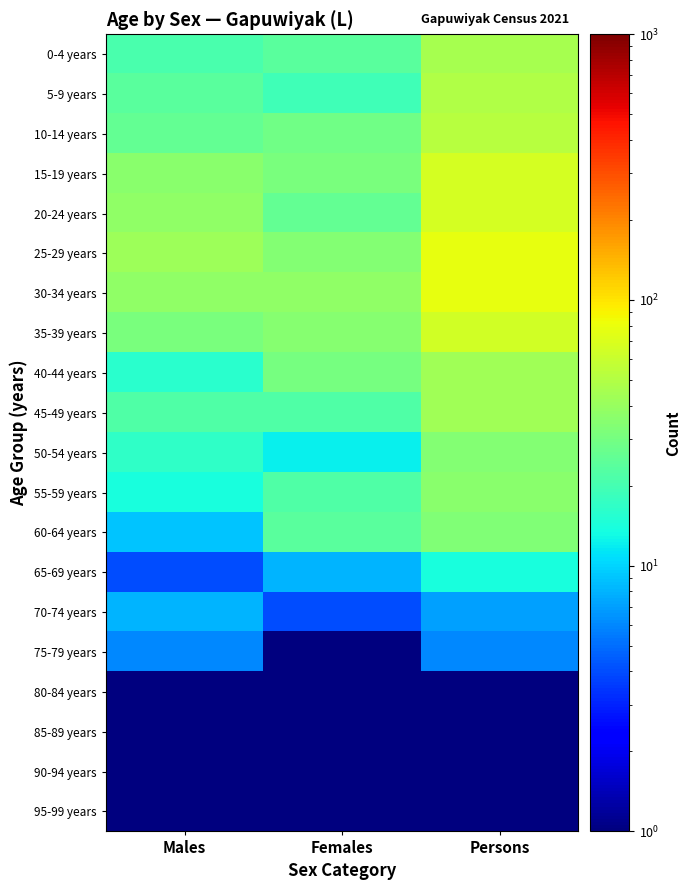

At how many categories does at least one series exceed 17?

3